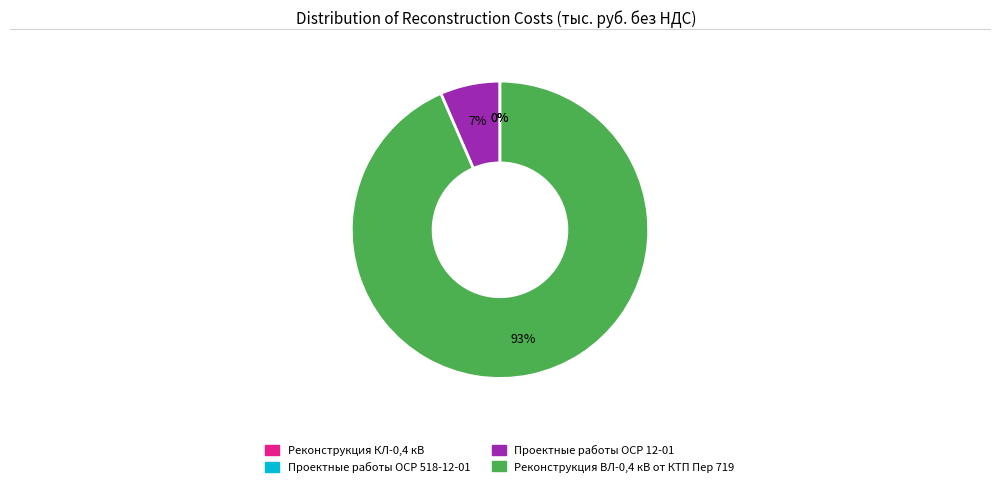

True or false: Проектные работы ОСР 12-01 accounts for 1% of the total.

False